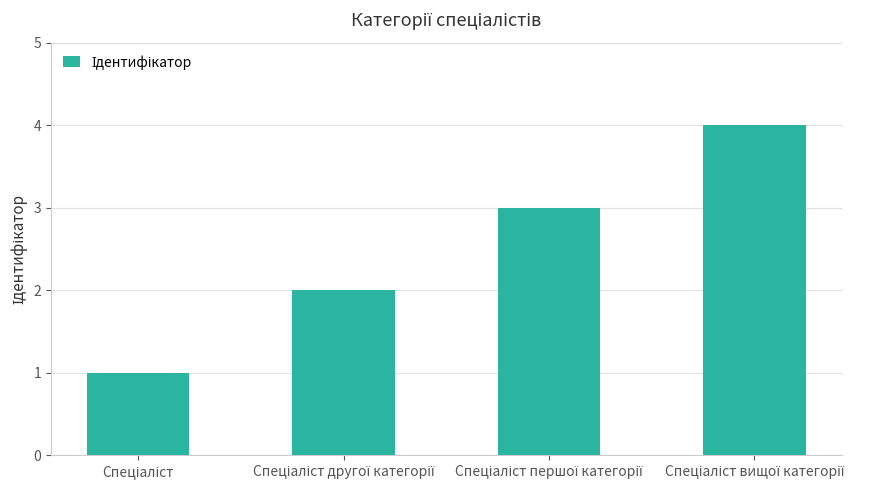

What is the sum of all values?

10